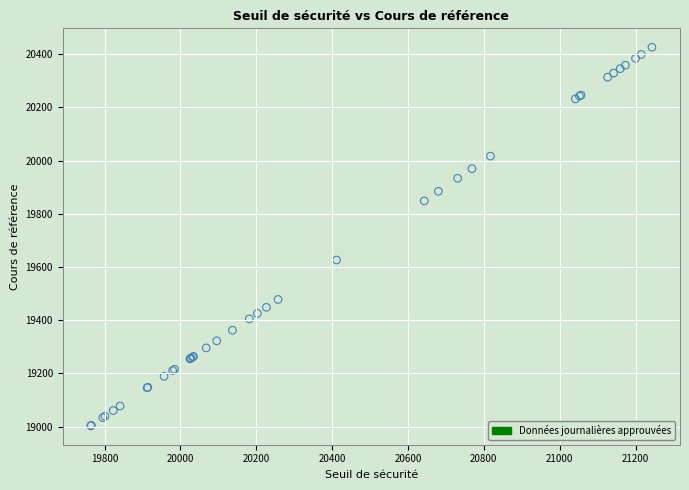

What Y value in the scatter plot is closest to 19714?

19626.5